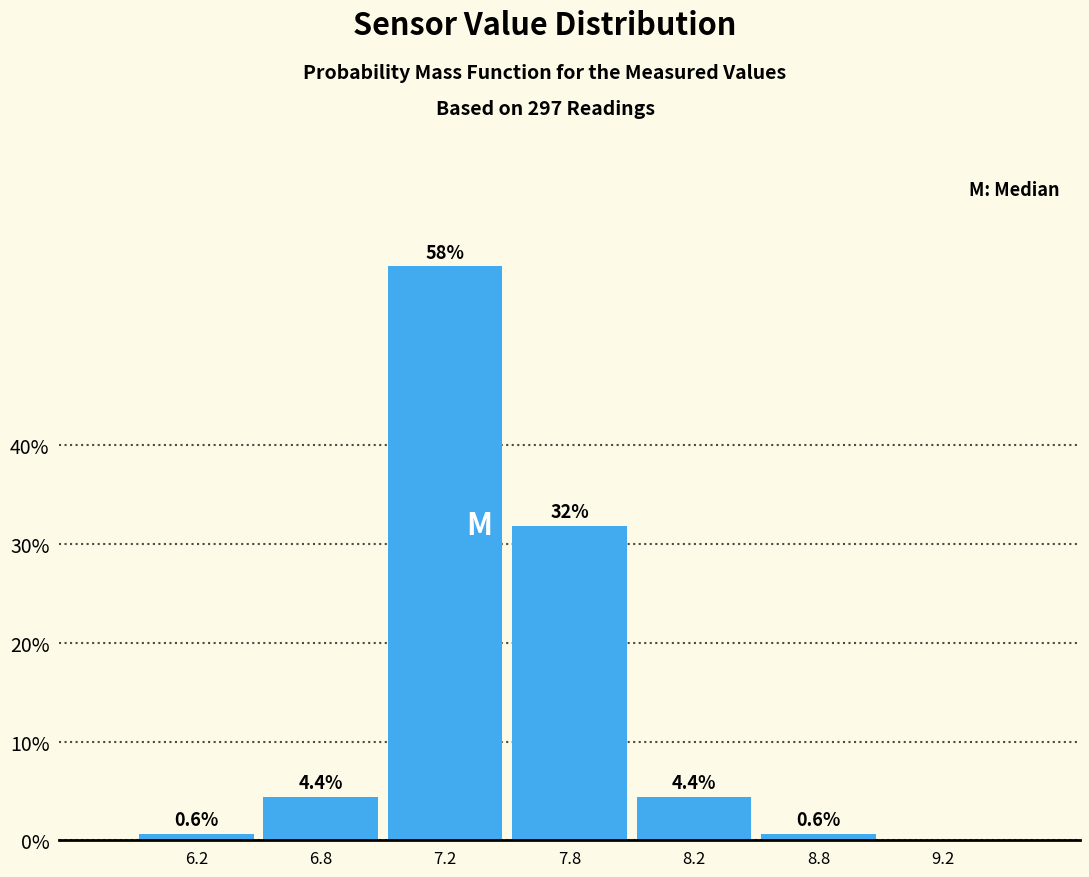

Reading left to right, list all the values displayed in this chart.

6.2=0.6	6.8=4.4	7.2=58.1	7.8=31.9	8.2=4.4	8.8=0.6	9.2=0.0